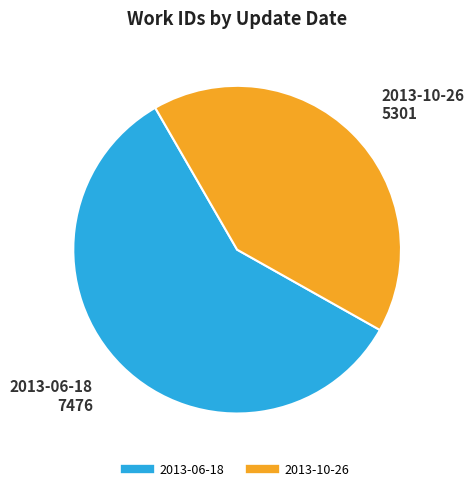

Count the number of slices in the pie.

2